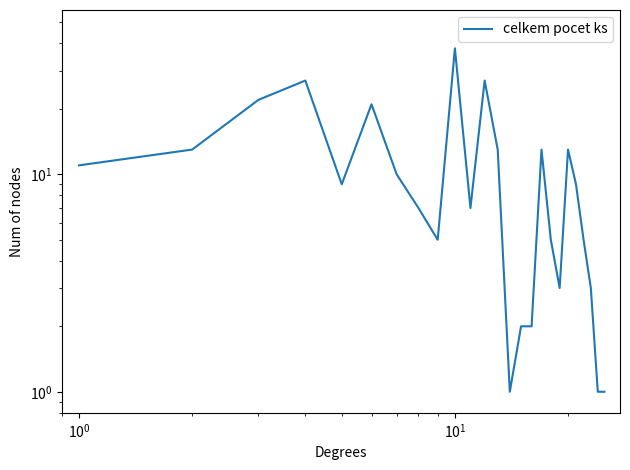

What is the greatest value displayed?

38